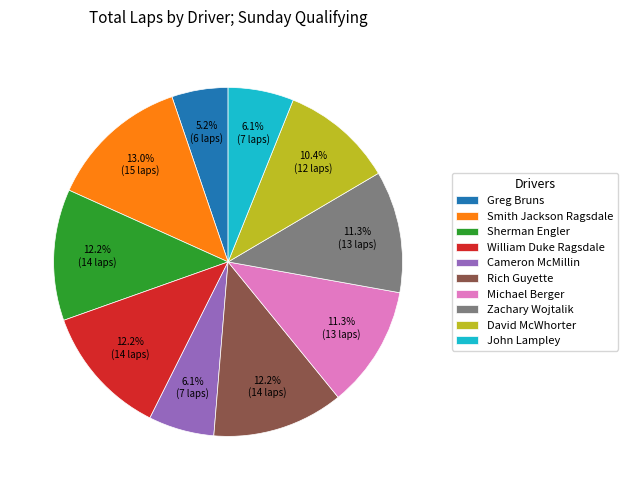

Approximately how many times larger is the value at Greg Bruns compared to Michael Berger?

0.5